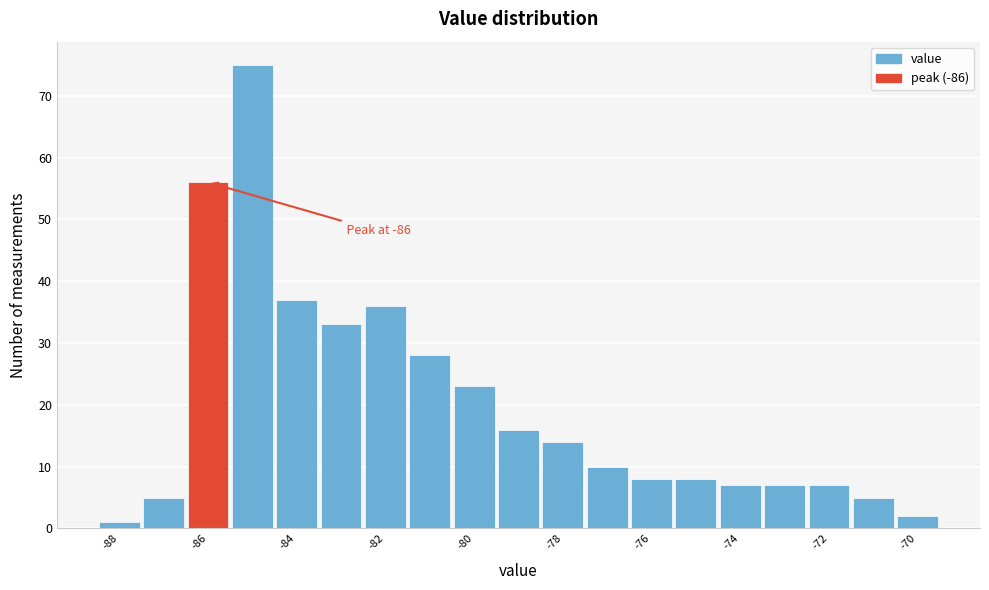

Over which range of the x-axis is the bar tallest?

-85.5 to -84.5